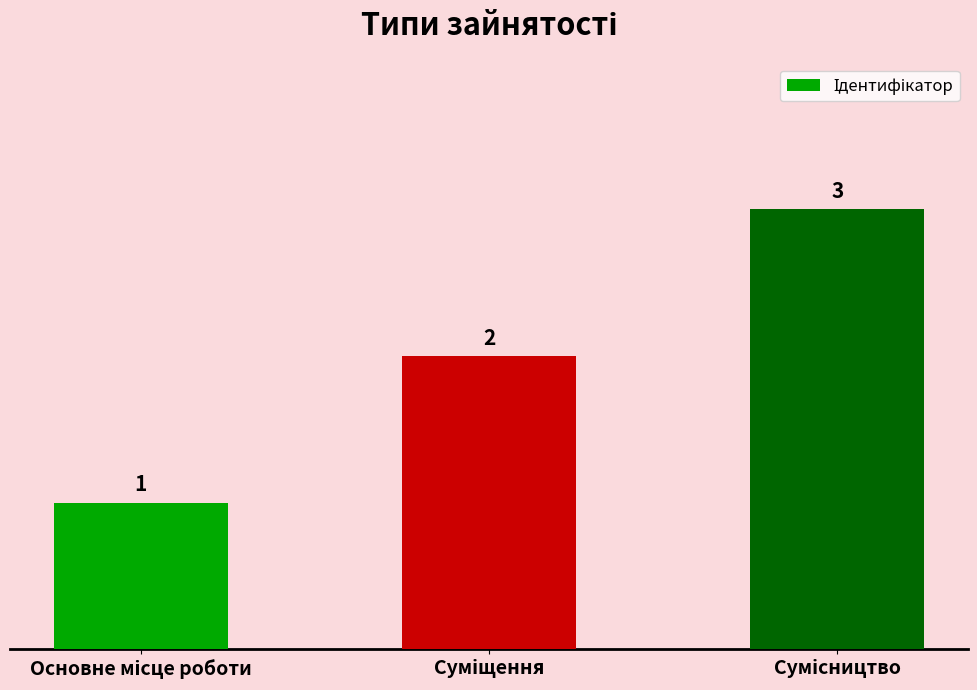

Count the values in the range 1 to 3.

3